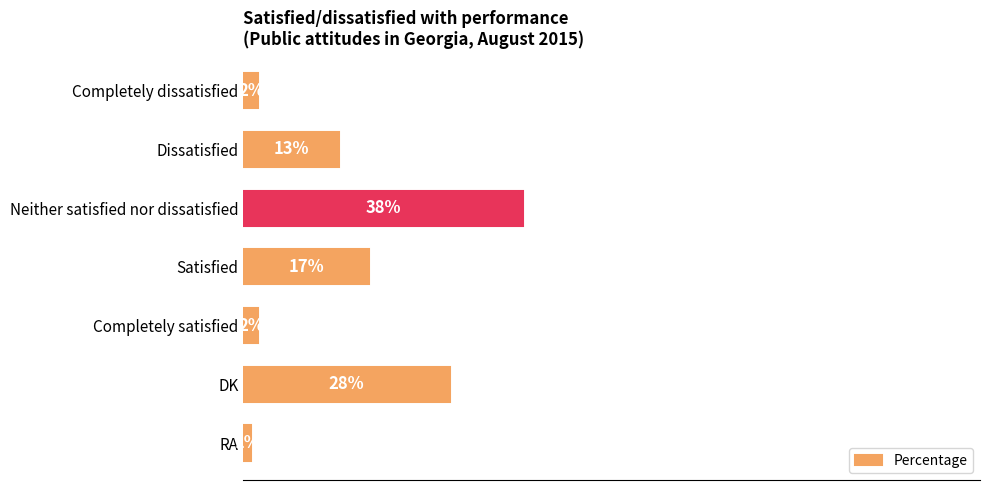

Between DK and Neither satisfied nor dissatisfied, which is larger?

Neither satisfied nor dissatisfied